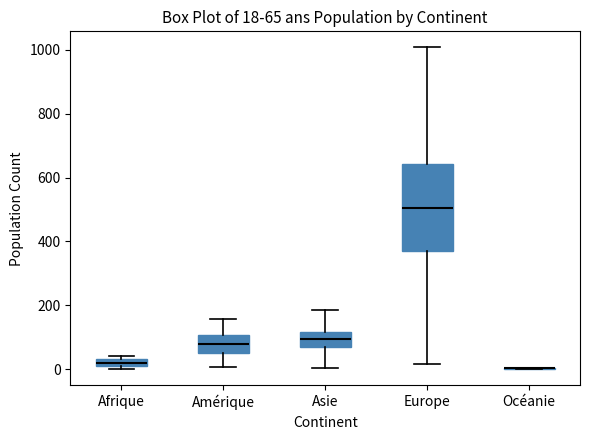

Which box is the tallest, from its lower edge to its upper edge?

Europe